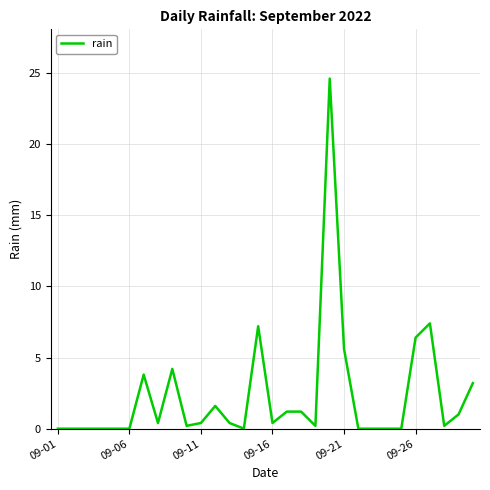

What is the maximum value shown in the chart?

24.6